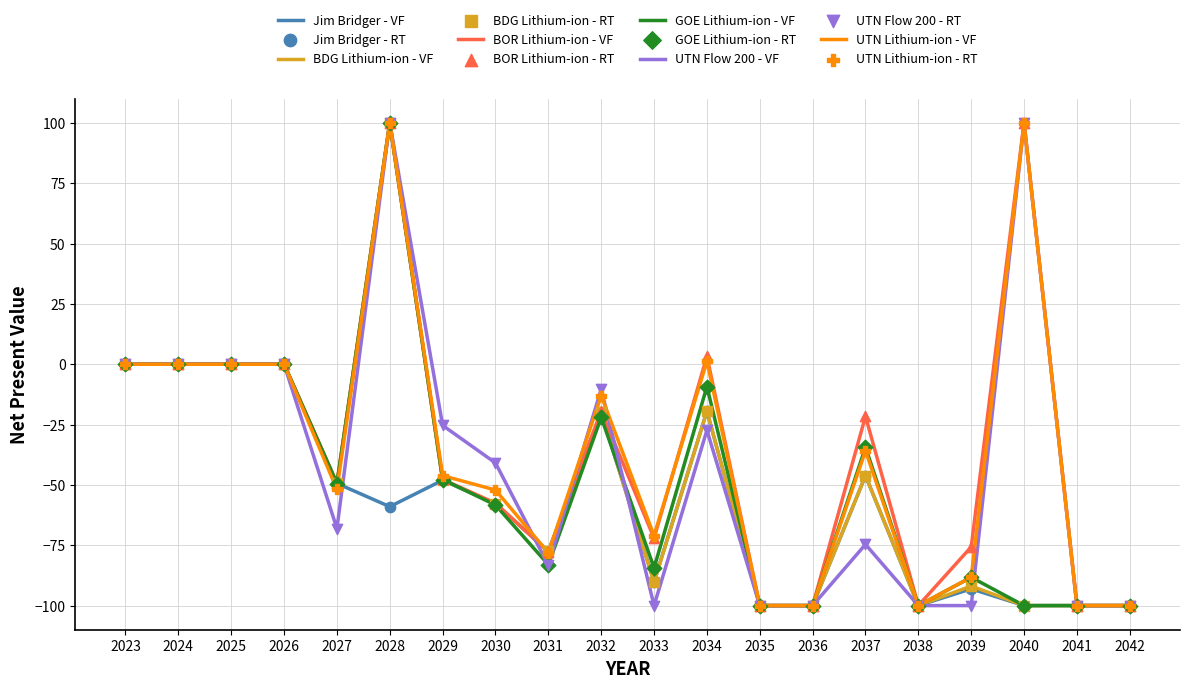

The GOE Lithium-ion - VF series shows 0.0 at 2026. True or false?

True